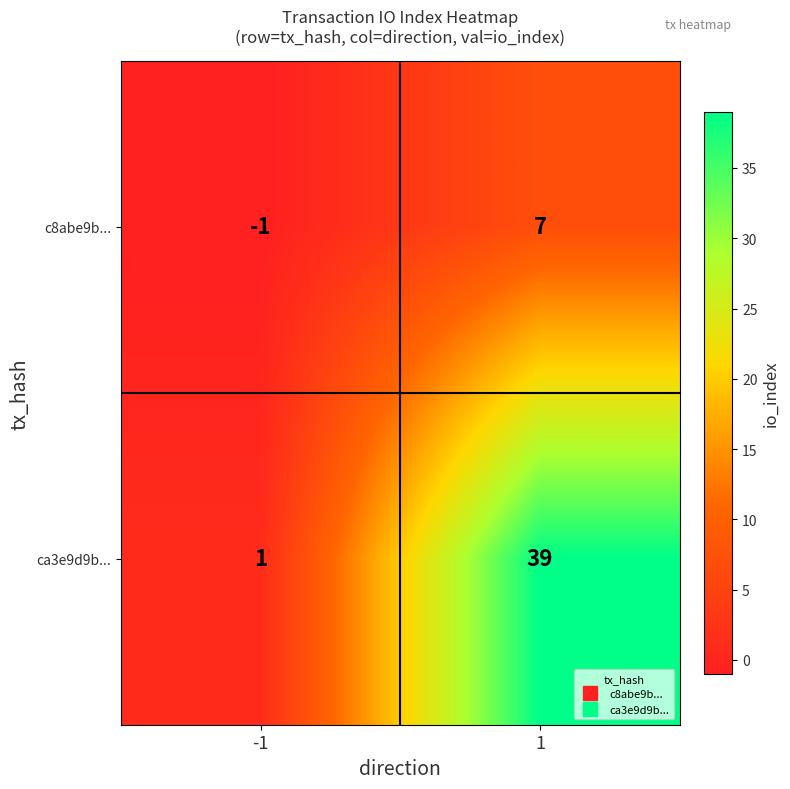

Rank the series at 1 from lowest to highest value.

c8abe9b..., ca3e9d9b...